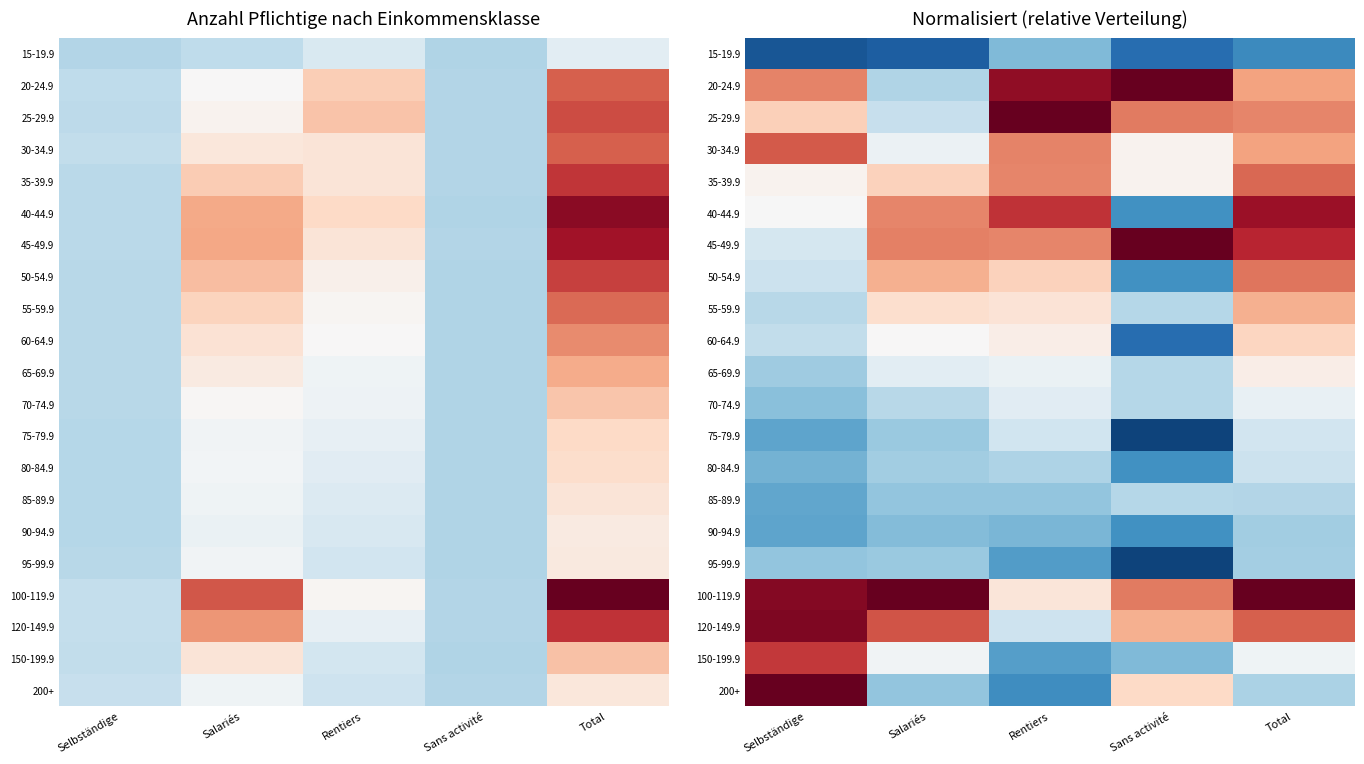

True or false: 80-84.9 has a value of 0.4 at Salariés.

False